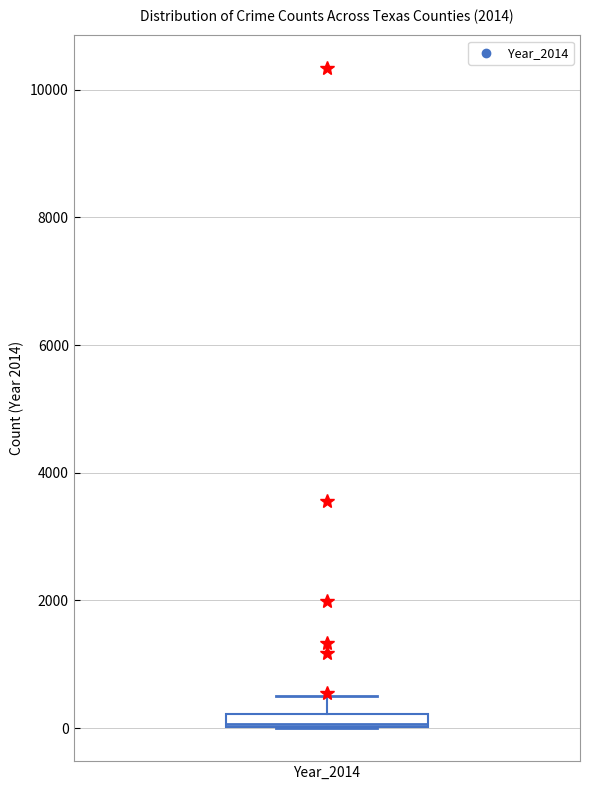

Where is the lower edge of the box for Year_2014 on the y-axis? The values are not printed on the chart, so give them approximately, as read against the axis.

0